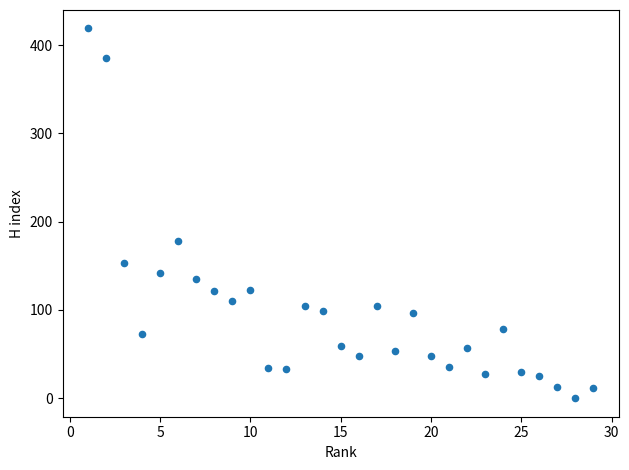

What Y value in the scatter plot is closest to 209?

178